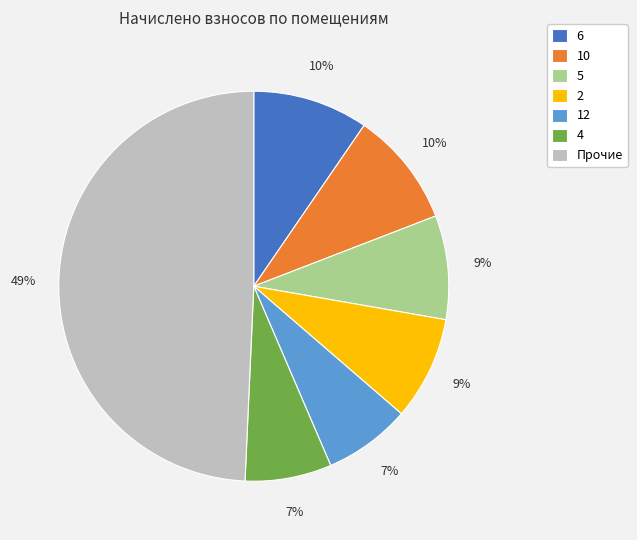

How many segments does this pie chart have?

7